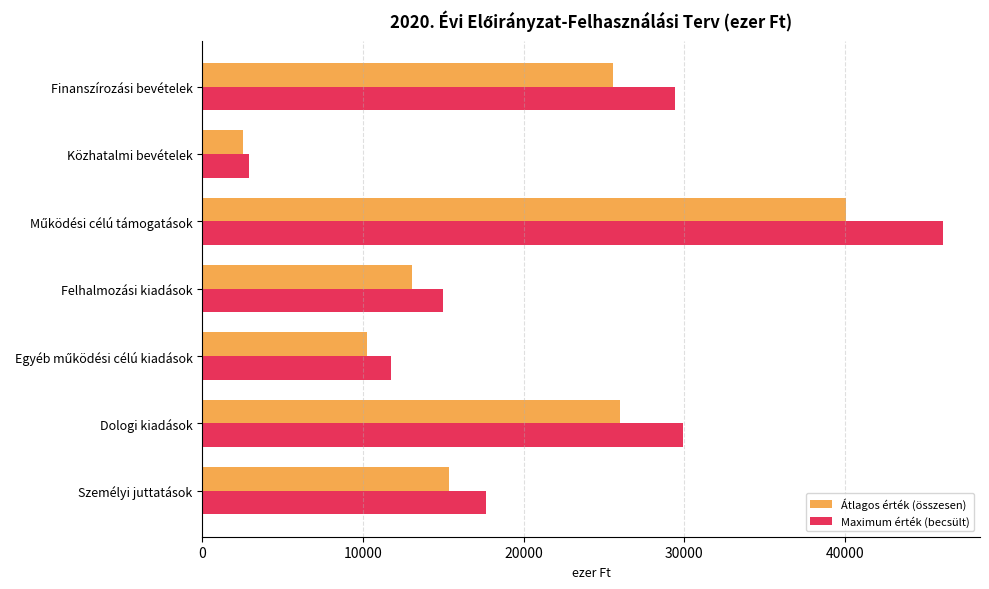

List the series in order of their overall mean, highest first.

Maximum érték (becsült), Átlagos érték (összesen)